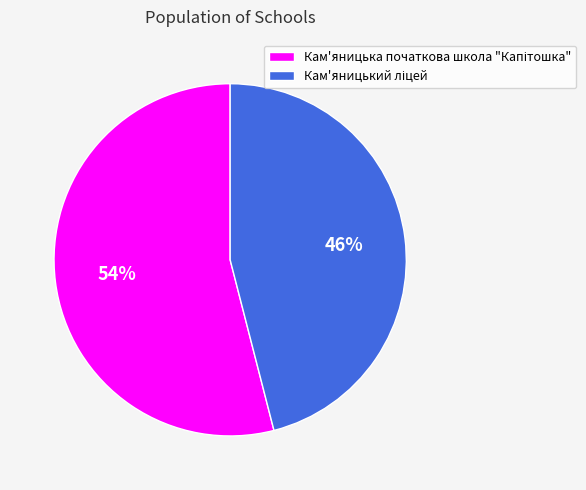

Is there a majority slice in this chart?

Yes